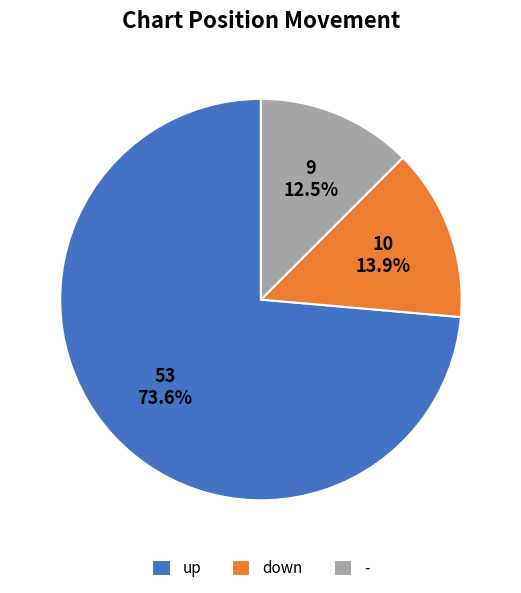

How many segments does this pie chart have?

3